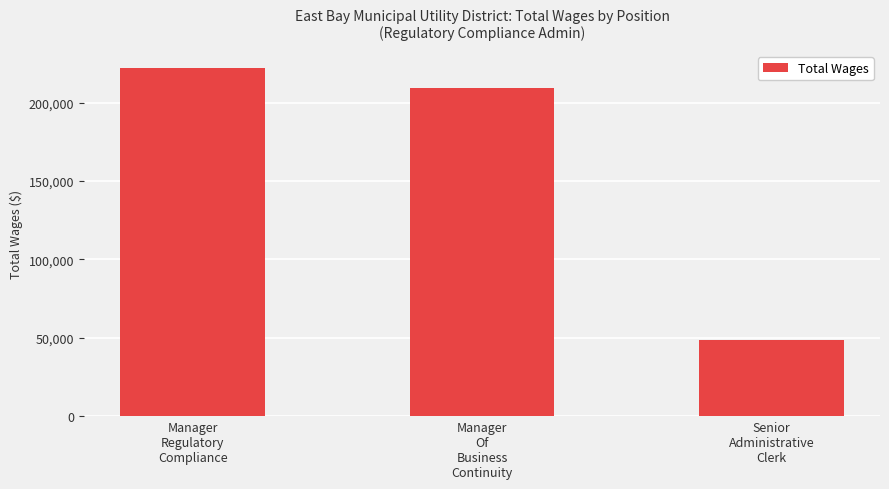

Approximately how many times larger is the value at Manager
Of
Business
Continuity compared to Senior
Administrative
Clerk?

4.3